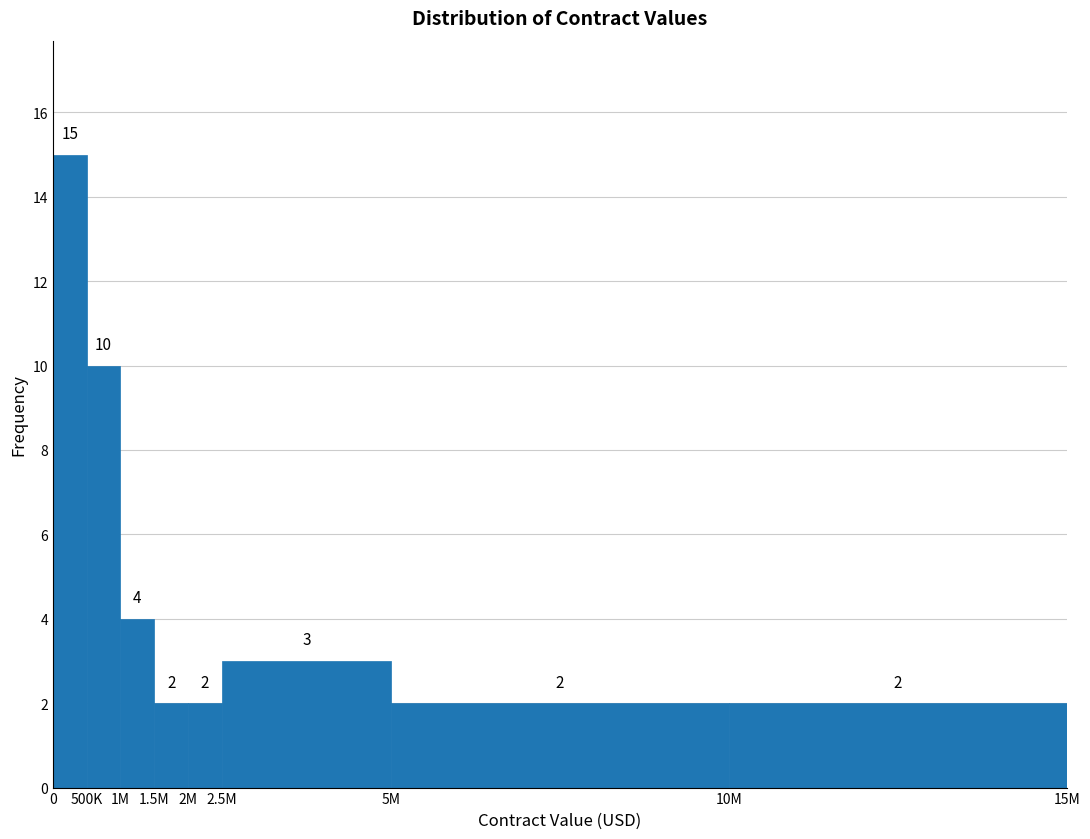

Reading left to right, what are all the values shown in this chart?

0=15	500K=10	1M=4	1.5M=2	2M=2	2.5M=3	5M=2	10M=2